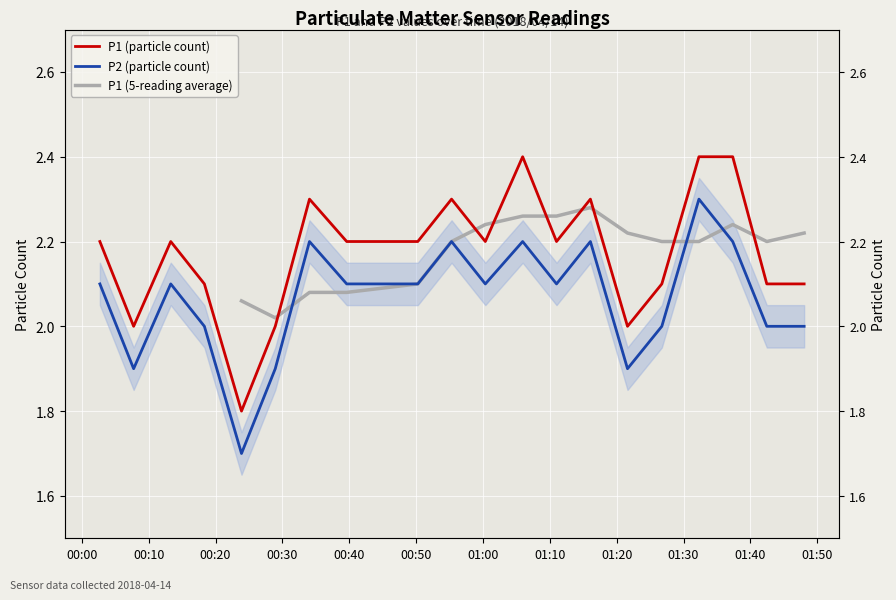

What is the sum of all P1 values?

43.5